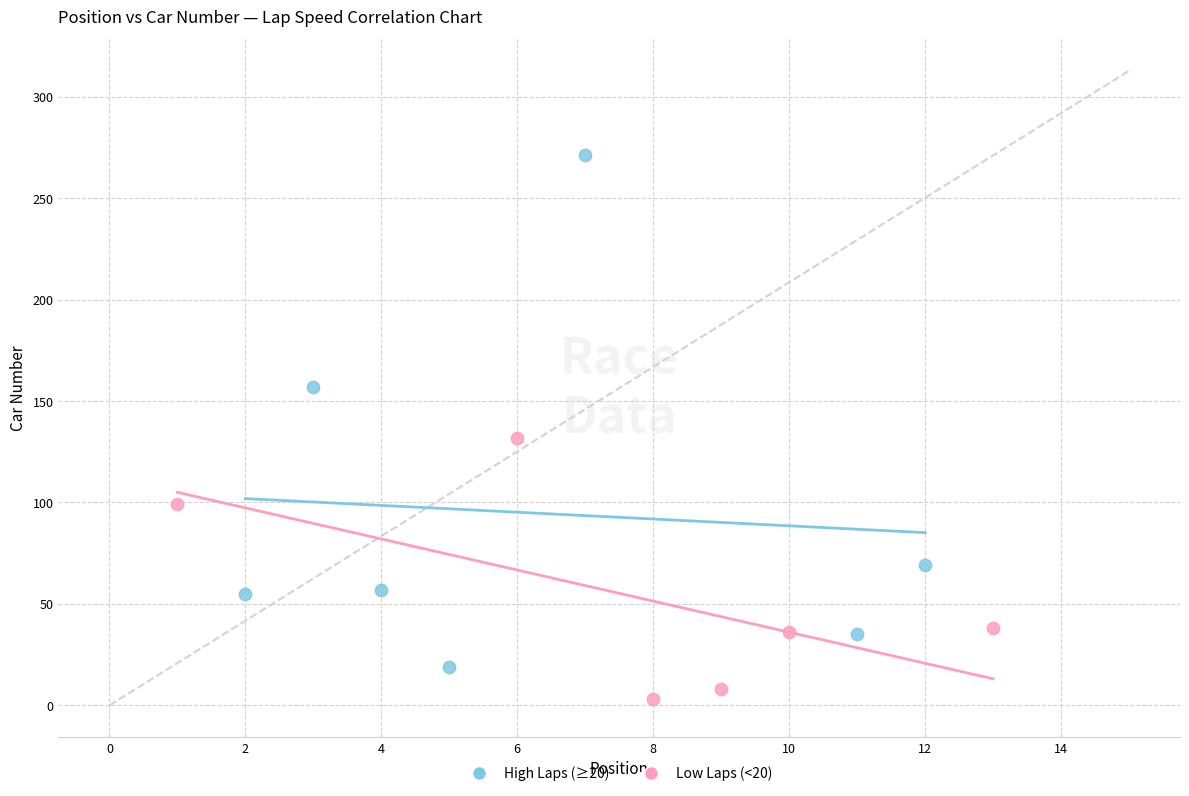

Which series has the largest Y range (max minus min)?

High Laps (≥20)